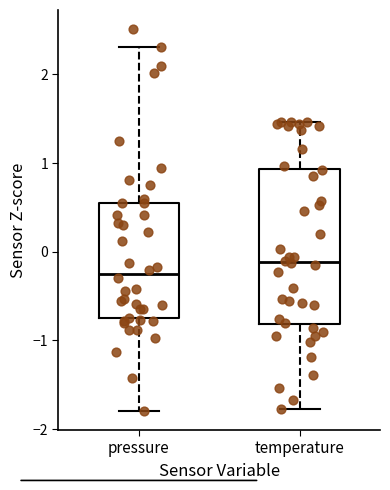

Comparing the boxes themselves (not the whiskers), which one is the tallest?

temperature